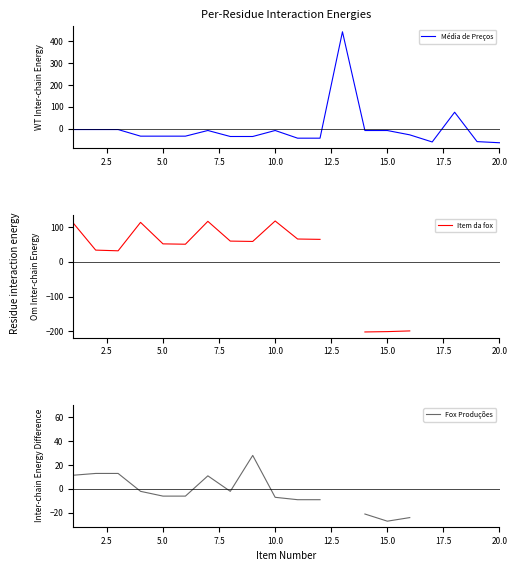

What is the maximum value for Média de Preços?

443.7